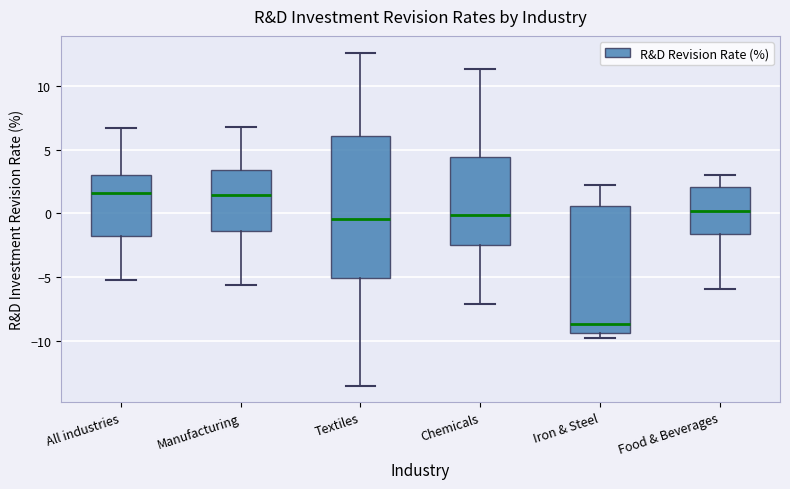

Which box is the tallest, from its lower edge to its upper edge?

Textiles